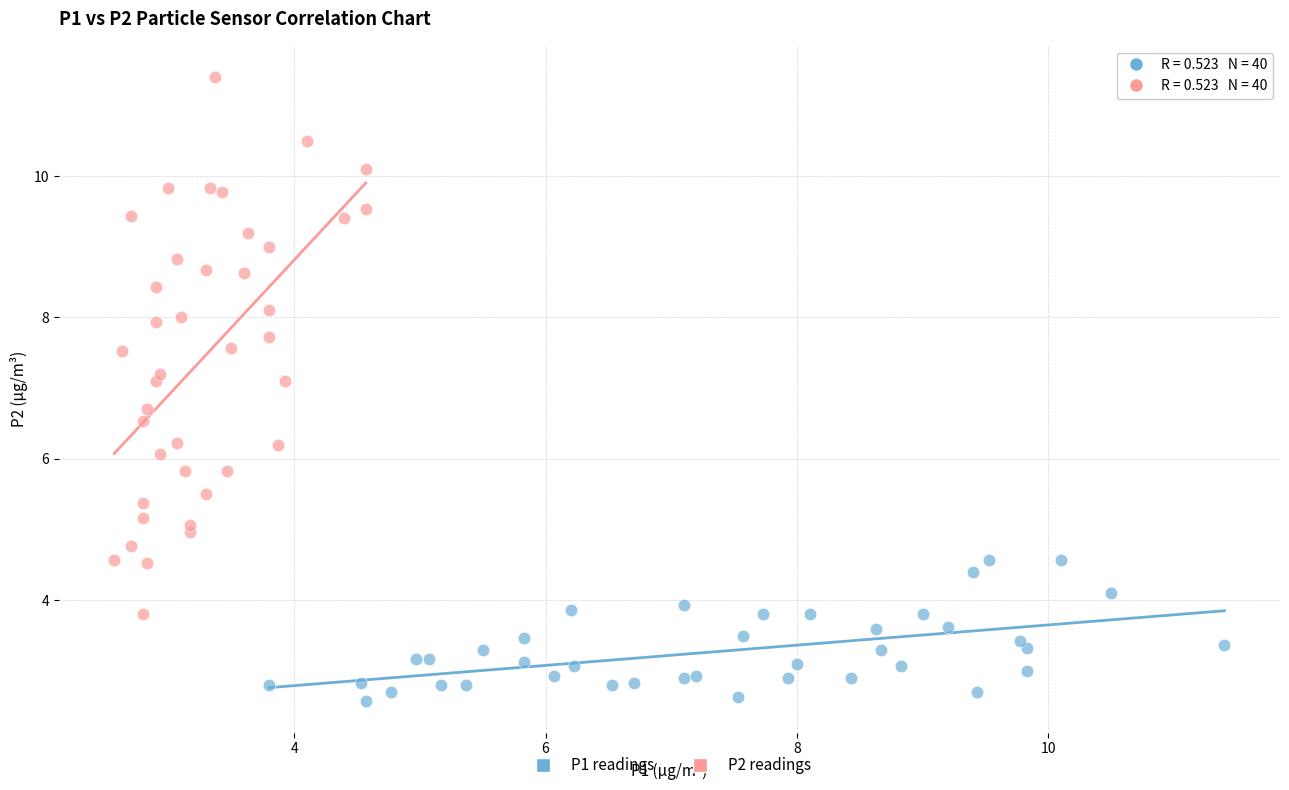

Which series reaches the maximum Y coordinate?

P2 readings